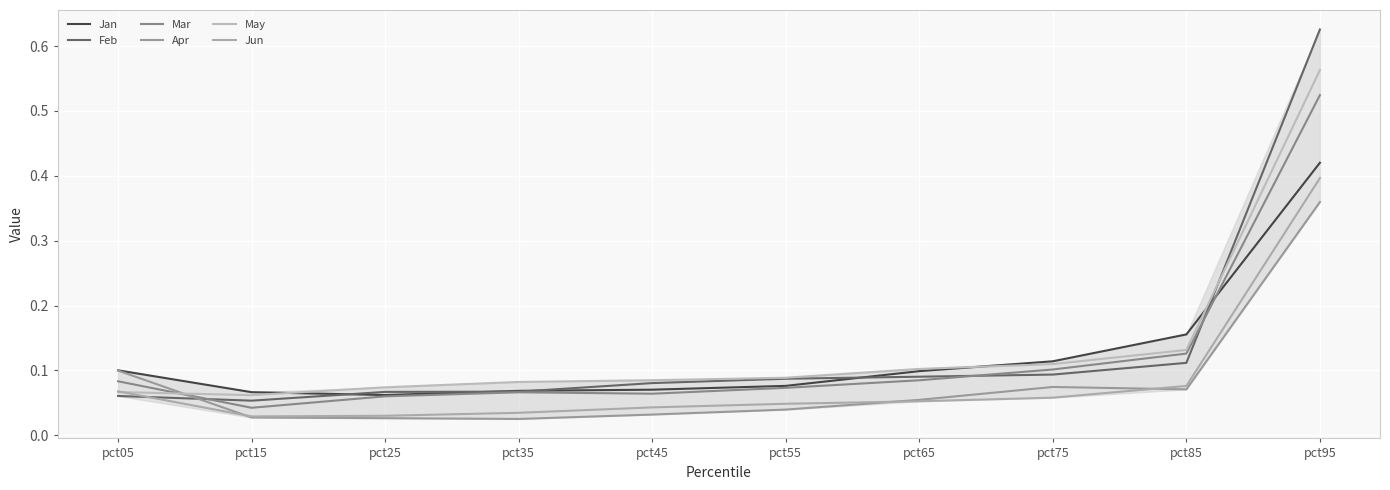

How many lines are shown in the chart?

6